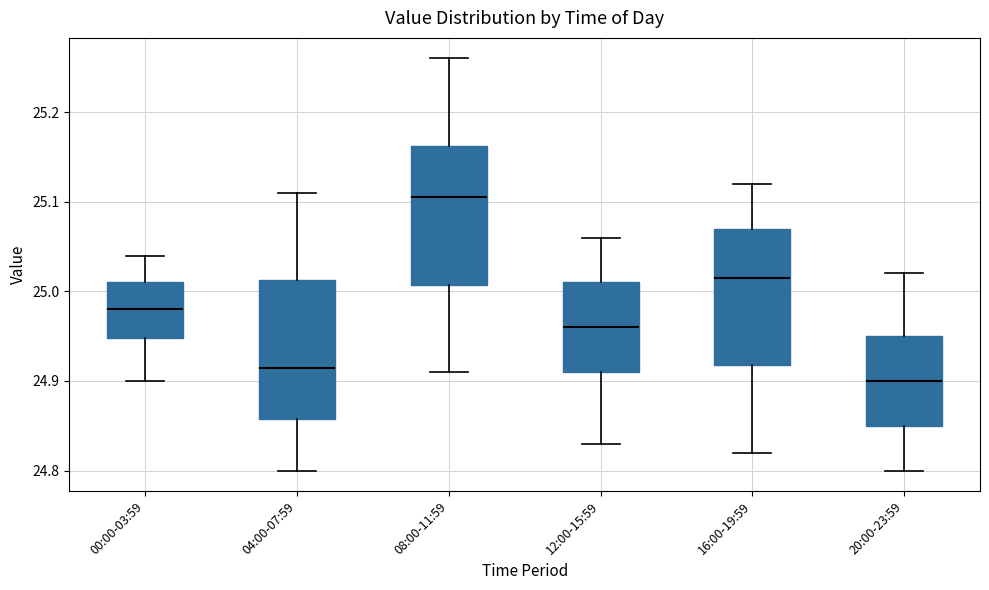

Which box's median line is the lowest?

20:00-23:59